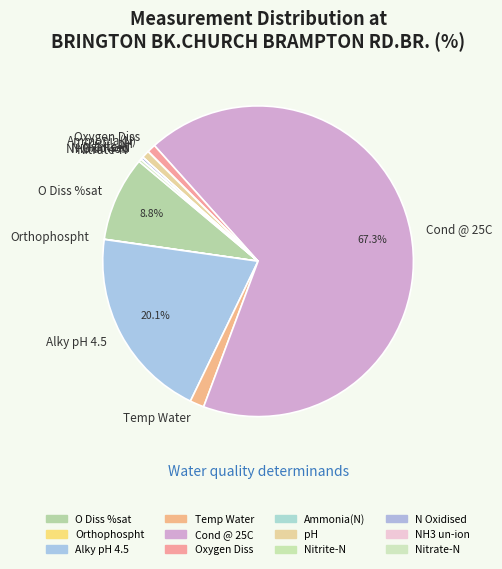

To the nearest percent, what is the difference between the largest and smallest slice percentages?

67%